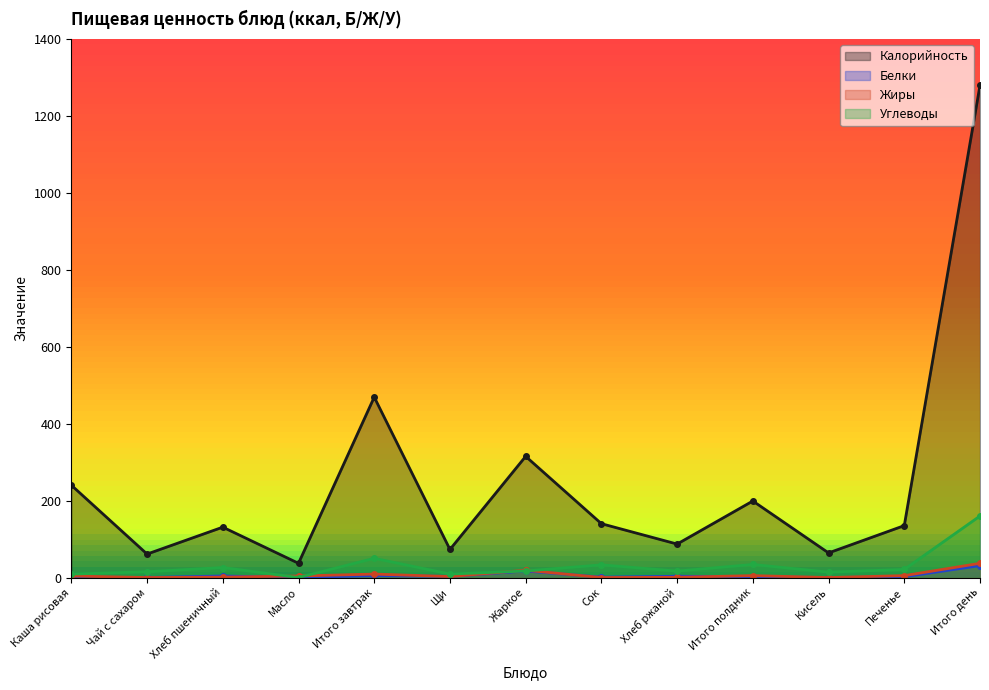

True or false: Углеводы and Белки cross at least once.

False